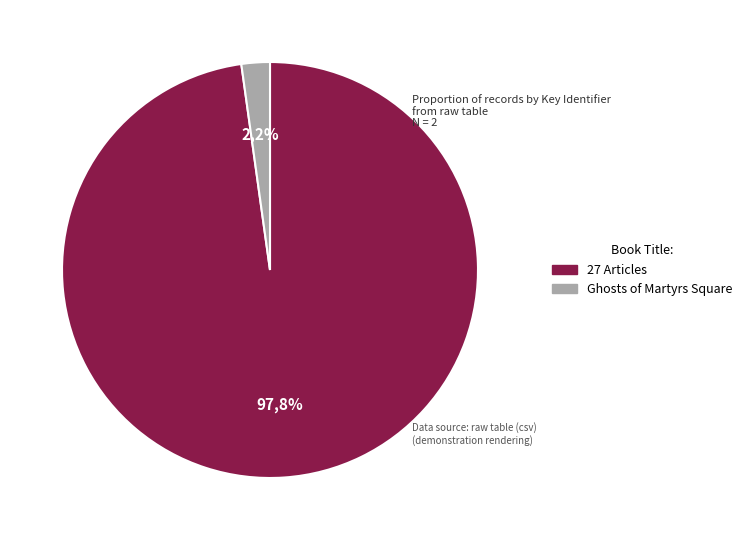

What percentage is the Ghosts of Martyrs Square slice, to the nearest percent?

2%